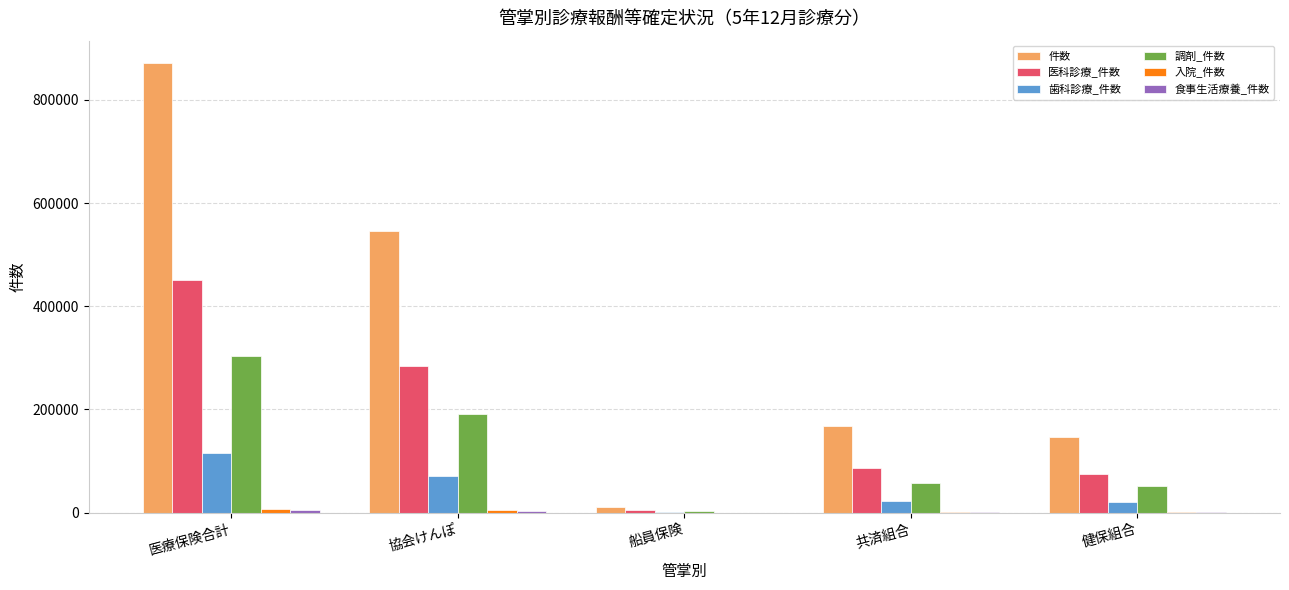

Between 医療保険合計 and 健保組合, which series saw the biggest shift?

件数